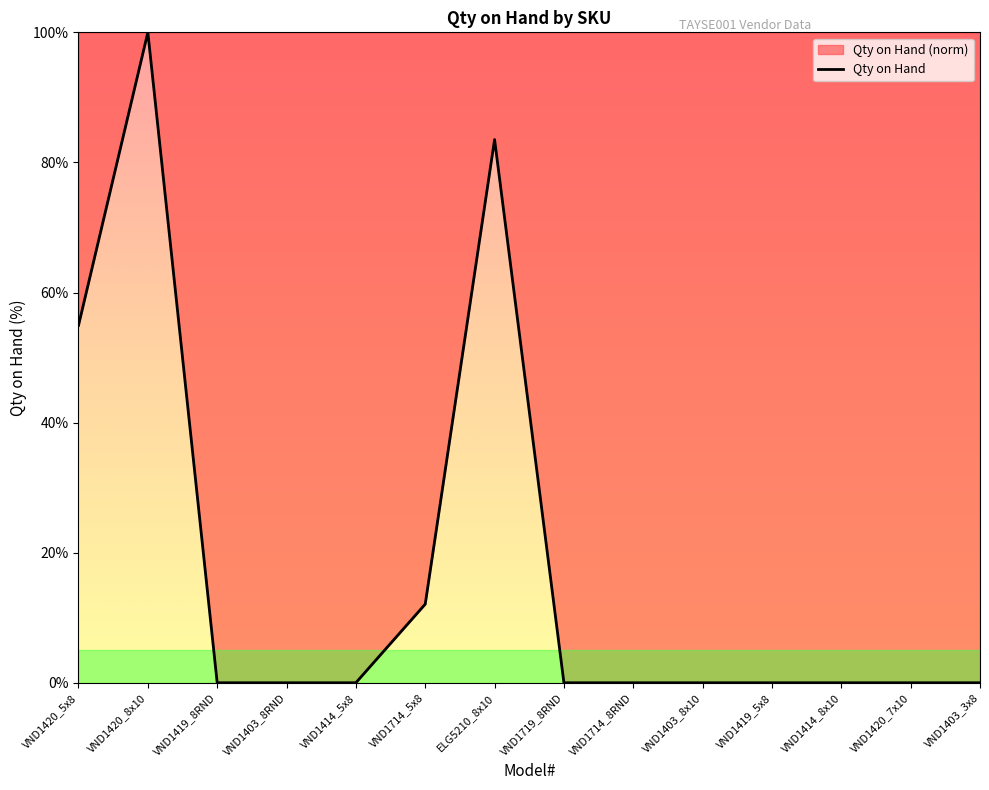

Which label corresponds to the largest value in the chart?

VND1420_8x10